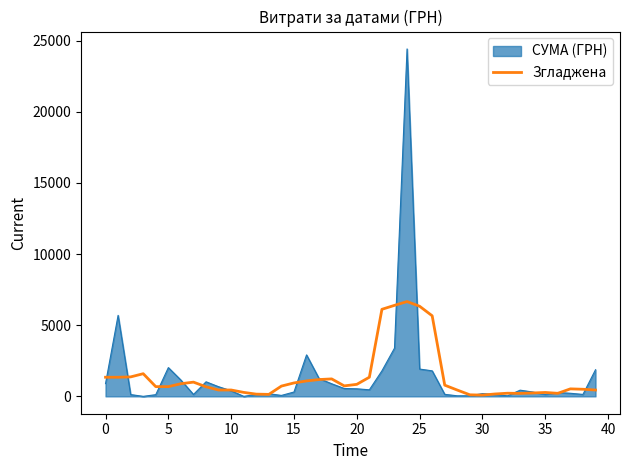

What is the greatest value displayed?

24416.0